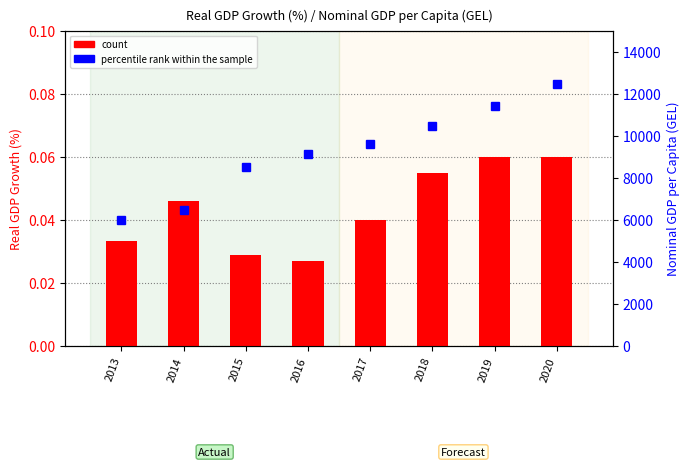

Is it true that percentile rank within the sample equals 3904.6 at 2017?

False